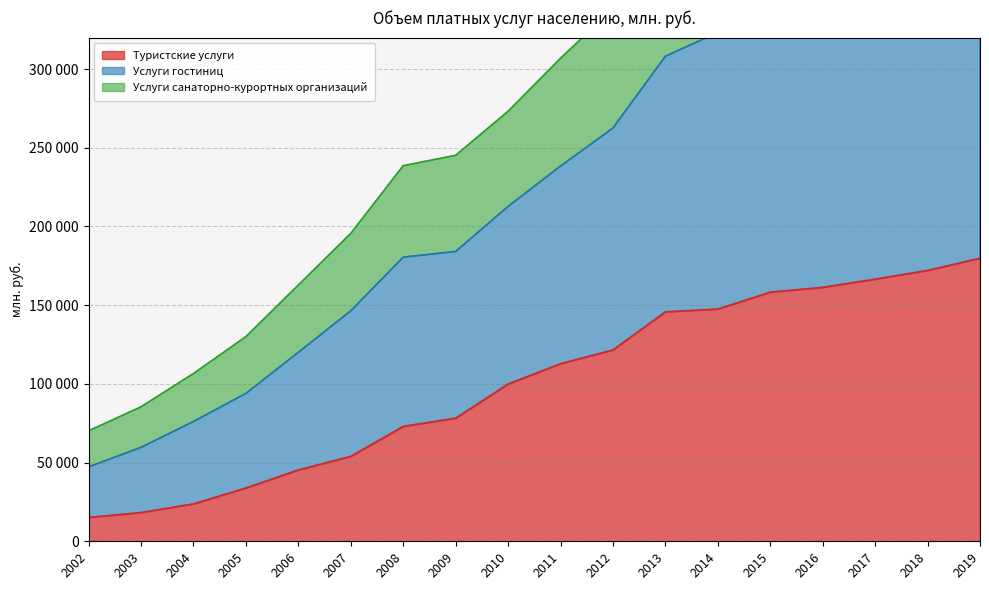

True or false: Услуги санаторно-курортных организаций and Услуги гостиниц intersect in this chart.

False